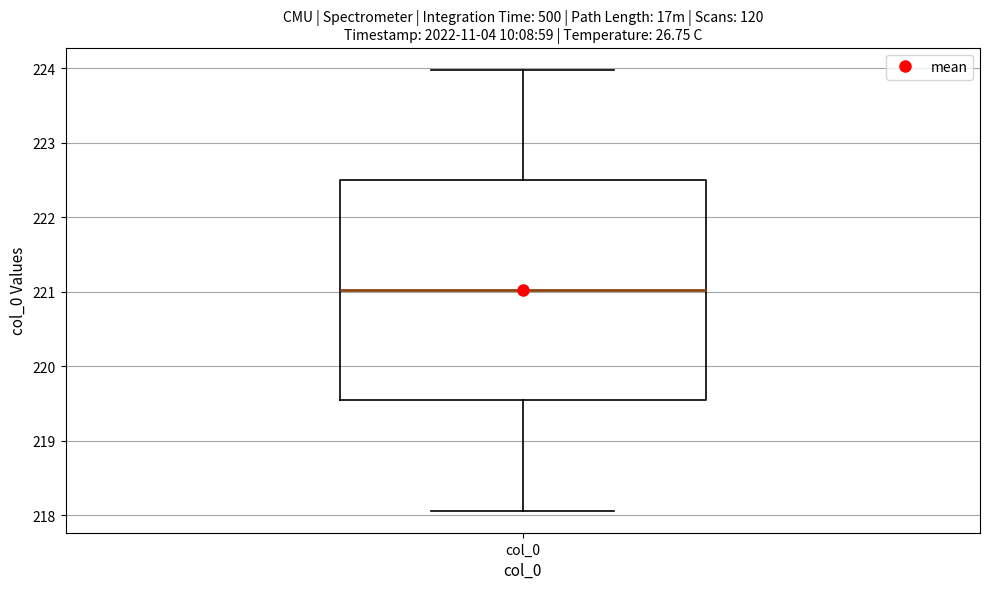

Where is the upper edge of the box for col_0 on the y-axis? The values are not printed on the chart, so give them approximately, as read against the axis.

222.5